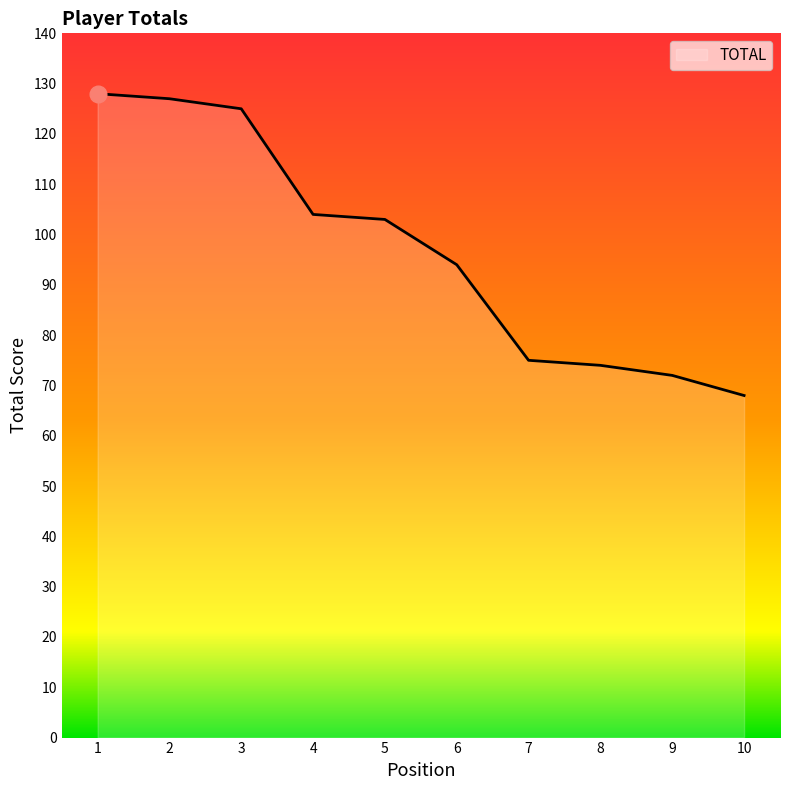

What is the smallest value displayed?

68